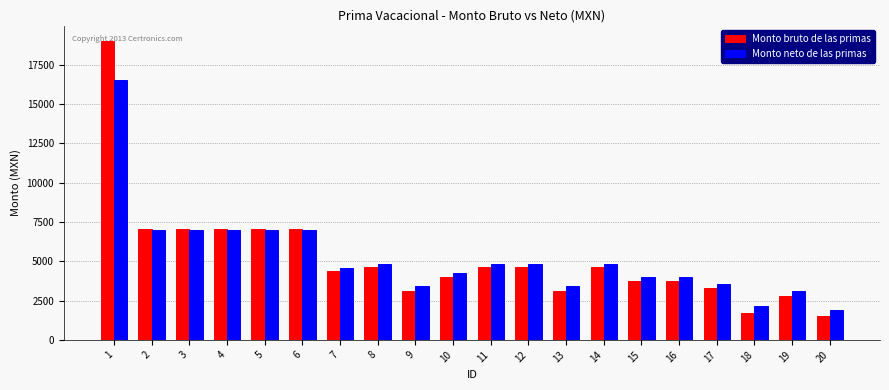

Which series changed the most between 2 and 12?

Monto bruto de las primas